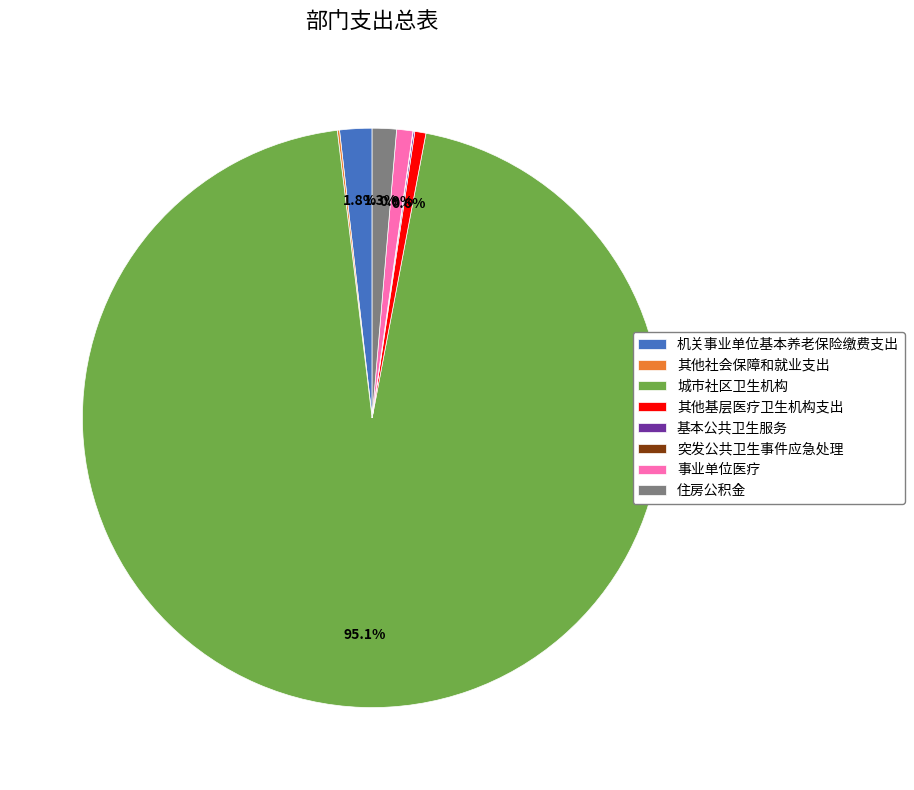

What is the largest slice in the pie chart?

城市社区卫生机构